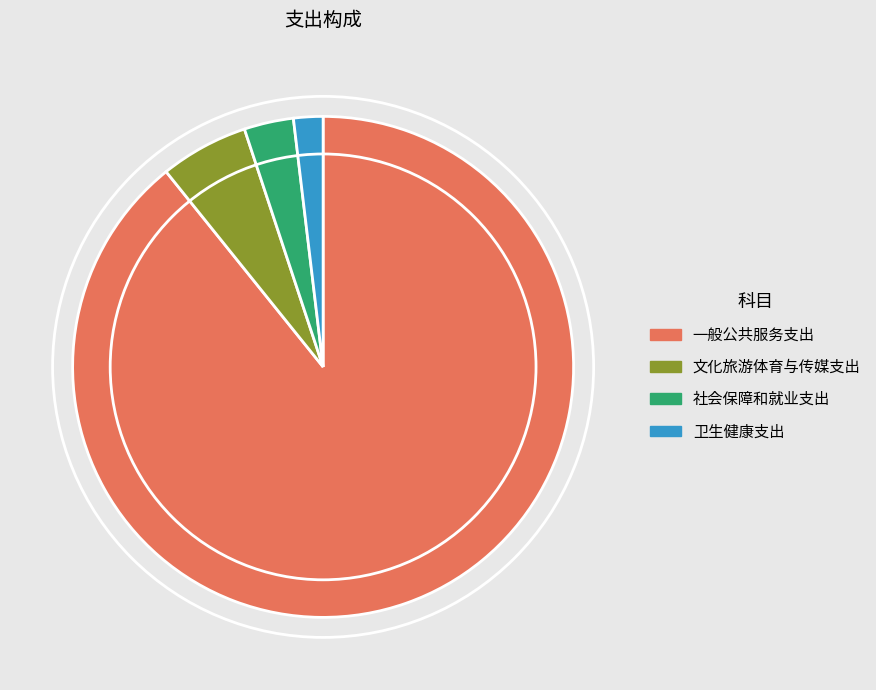

Do 卫生健康支出 and 文化旅游体育与传媒支出 together represent more than half of the pie?

No